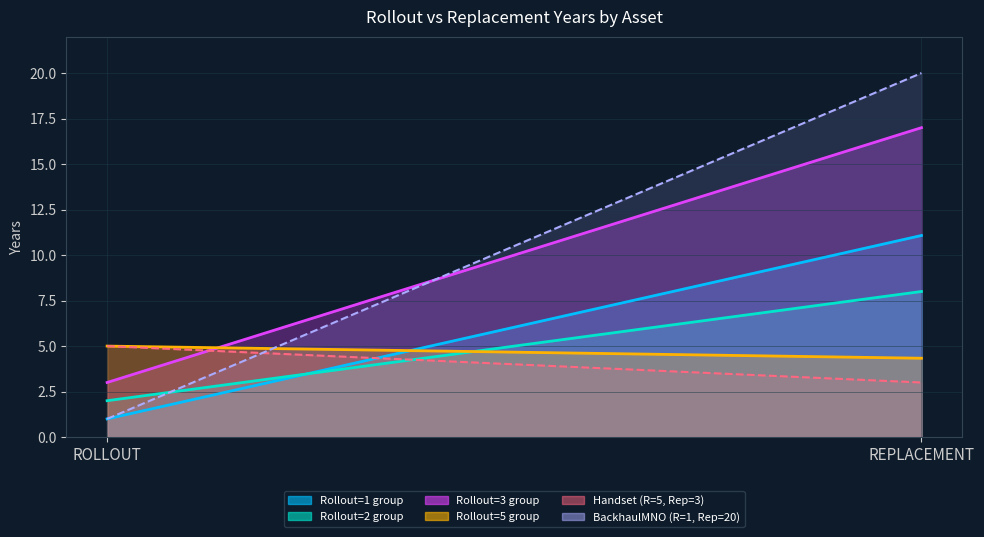

At which label is Handset (R=5, Rep=3) closest to 4?

ROLLOUT